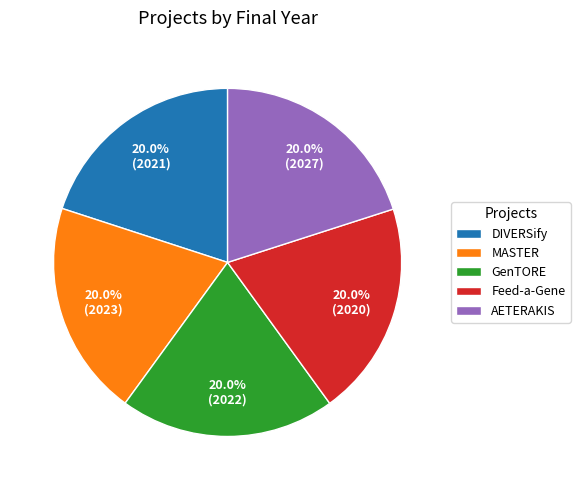

The AETERAKIS slice represents 5% of the pie. True or false?

False